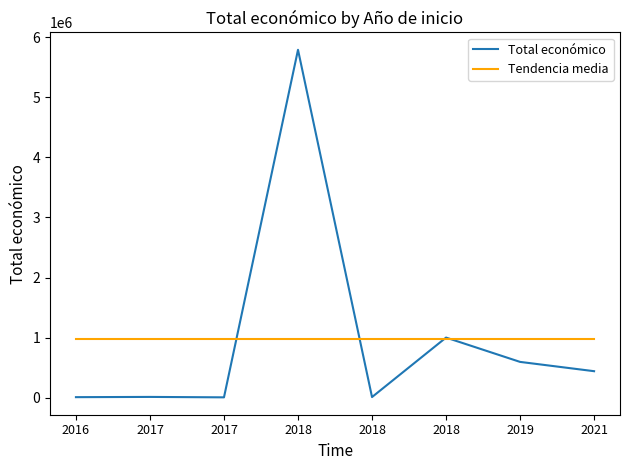

What are all the series names shown in the legend?

Total económico, Tendencia media